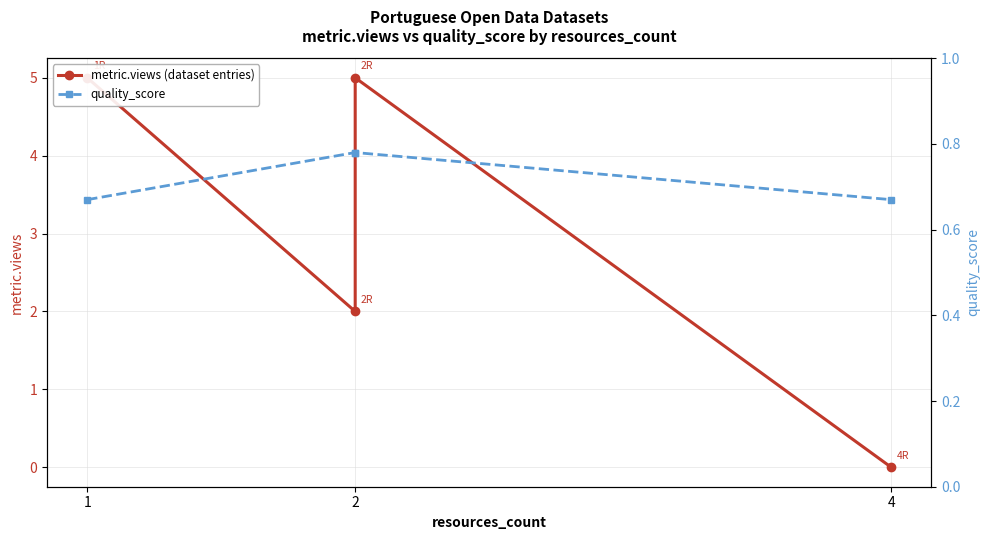

True or false: metric.views (dataset entries) has a value of 2.6 at 2.

False